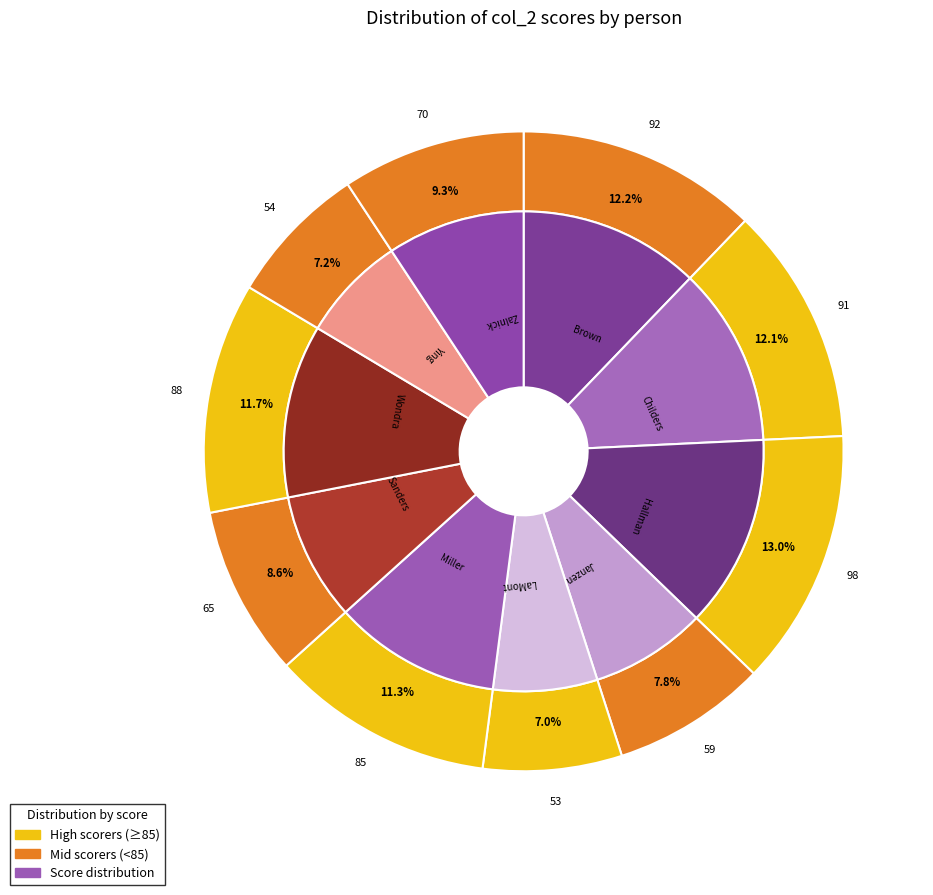

What is the ratio of the value at Childers to the value at Brown?

1.0